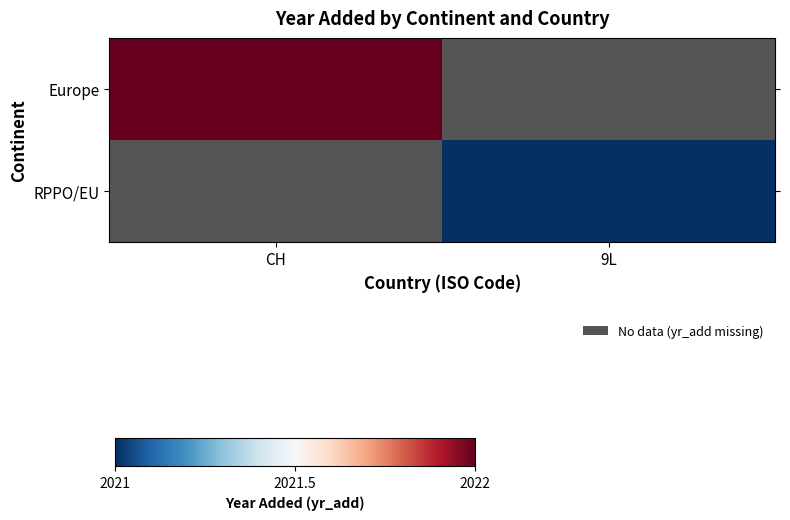

What is the greatest value displayed?

2022.0